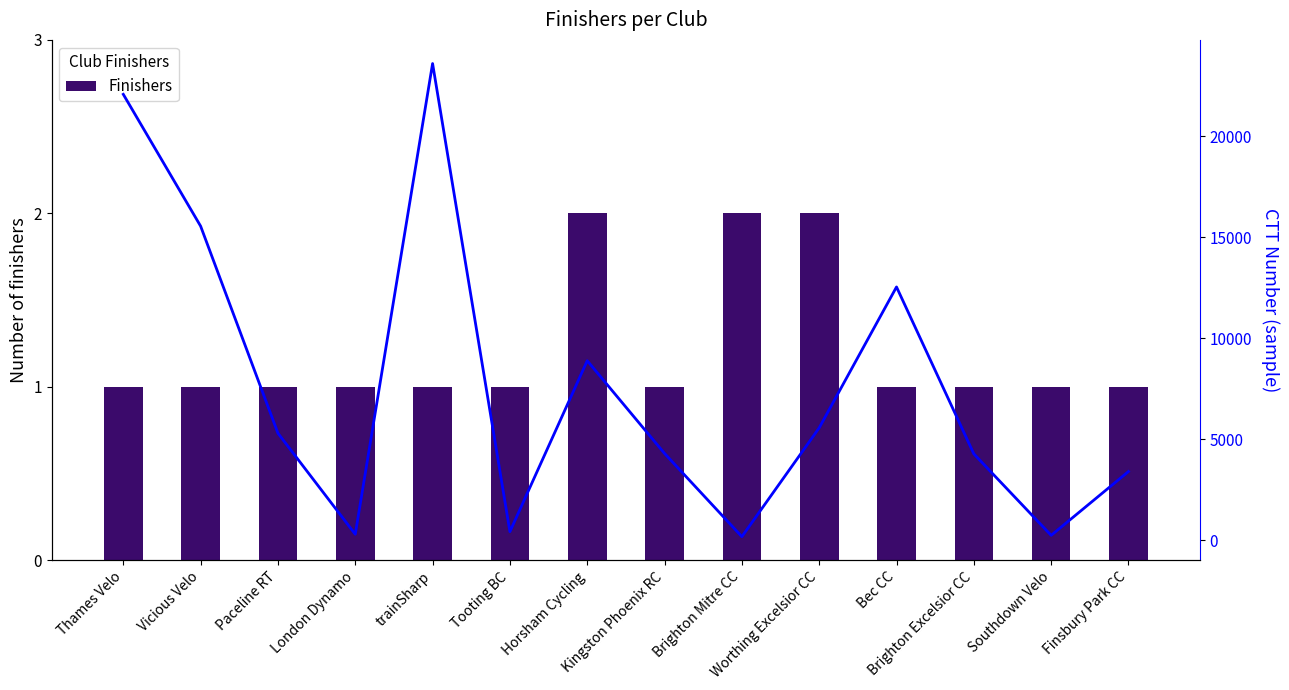

Which category has the lowest value across all series?

Thames Velo